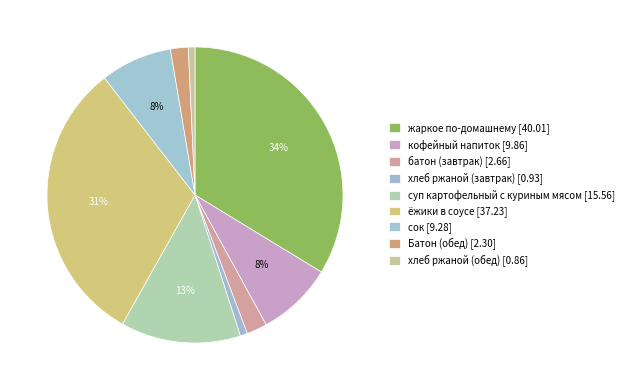

What is the largest slice in the pie chart?

жаркое по-домашнему